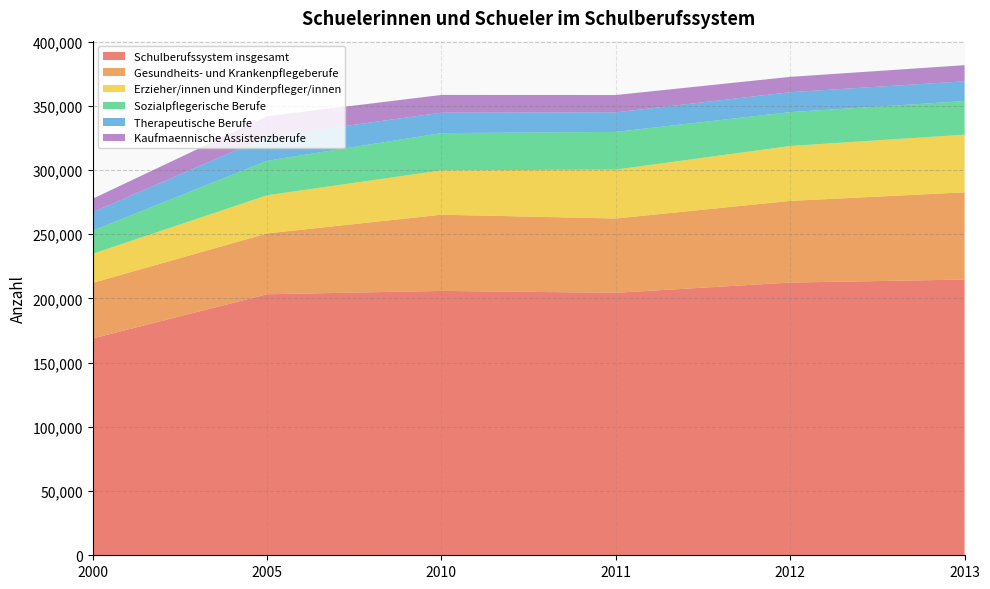

Reading left to right, list all the values displayed in this chart.

Schulberufssystem insgesamt: 2000=168858	2005=203237	2010=205849	2011=204399	2012=212360	2013=214692
Gesundheits- und Krankenpflegeberufe: 2000=43229	2005=47367	2010=59338	2011=57830	2012=63583	2013=67891
Erzieher/innen und Kinderpfleger/innen: 2000=22652	2005=29740	2010=34519	2011=38095	2012=42755	2013=44921
Sozialpflegerische Berufe: 2000=17990	2005=26853	2010=29002	2011=29338	2012=26376	2013=26165
Therapeutische Berufe: 2000=14415	2005=18646	2010=15945	2011=15225	2012=15515	2013=15379
Kaufmaennische Assistenzberufe: 2000=10453	2005=16038	2010=13787	2011=13480	2012=11923	2013=12573